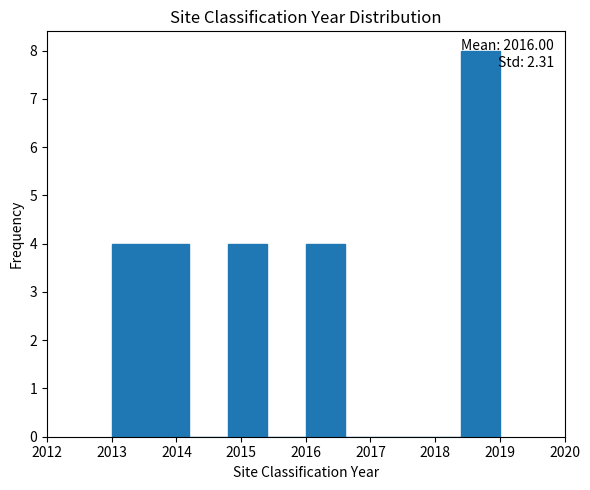

Which range on the x-axis has the tallest bar?

2018.4 to 2019.0